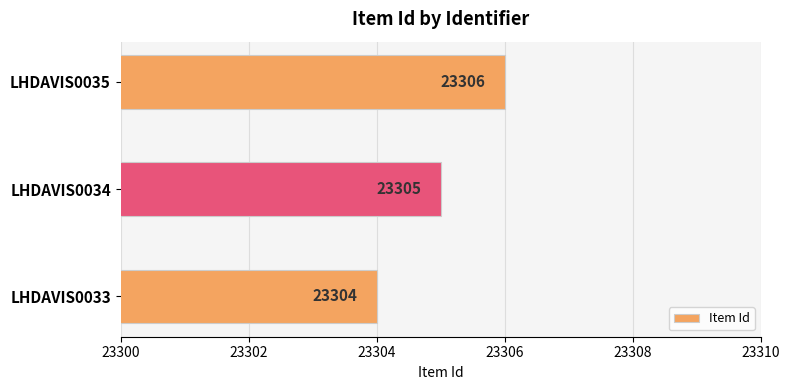

List the labels in order of value, largest first.

LHDAVIS0035, LHDAVIS0034, LHDAVIS0033